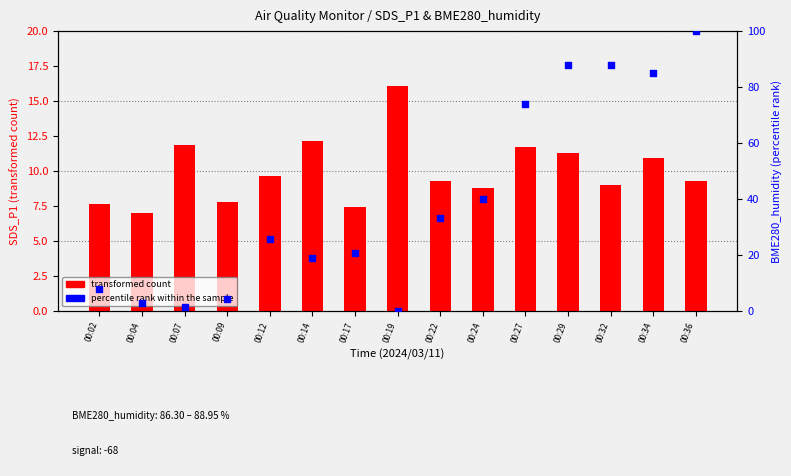

Which series contains the highest Y value?

percentile rank within the sample